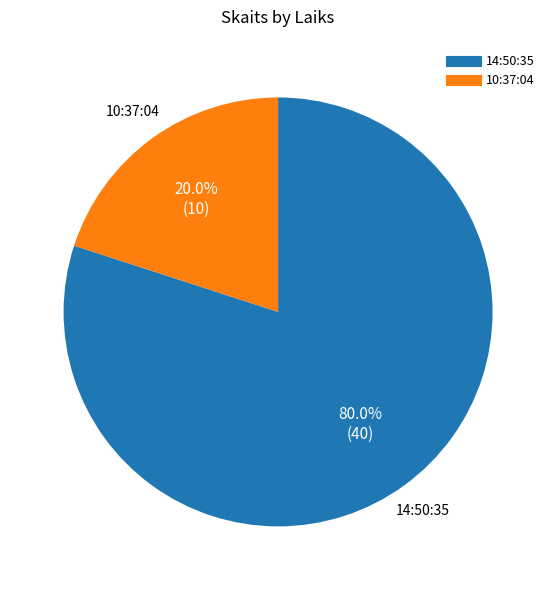

To the nearest percent, what percentage of the pie is 14:50:35?

80%